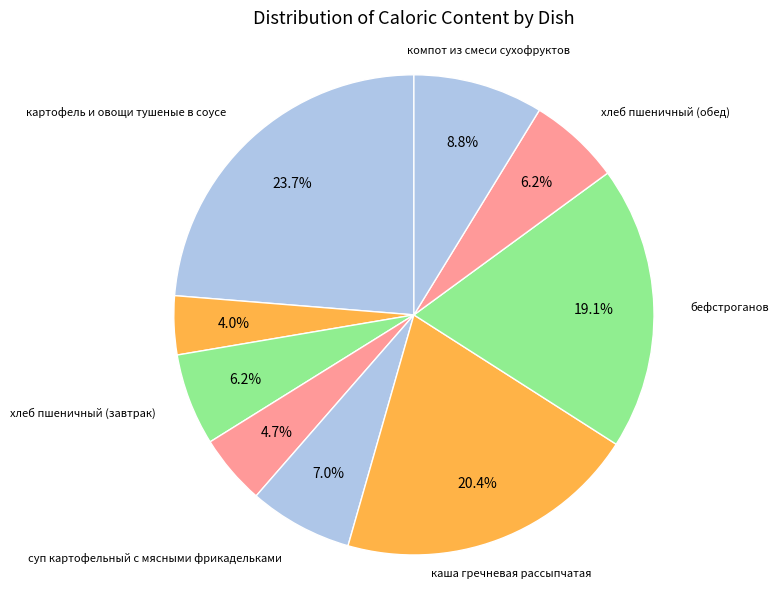

How many segments does this pie chart have?

9